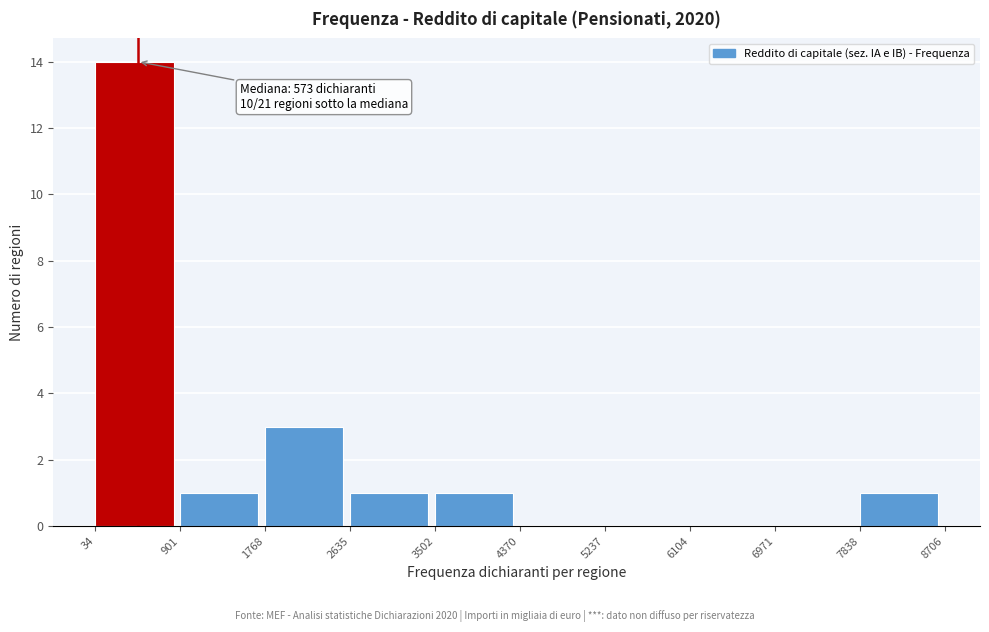

Over which range of the x-axis is the bar tallest?

34 to 901